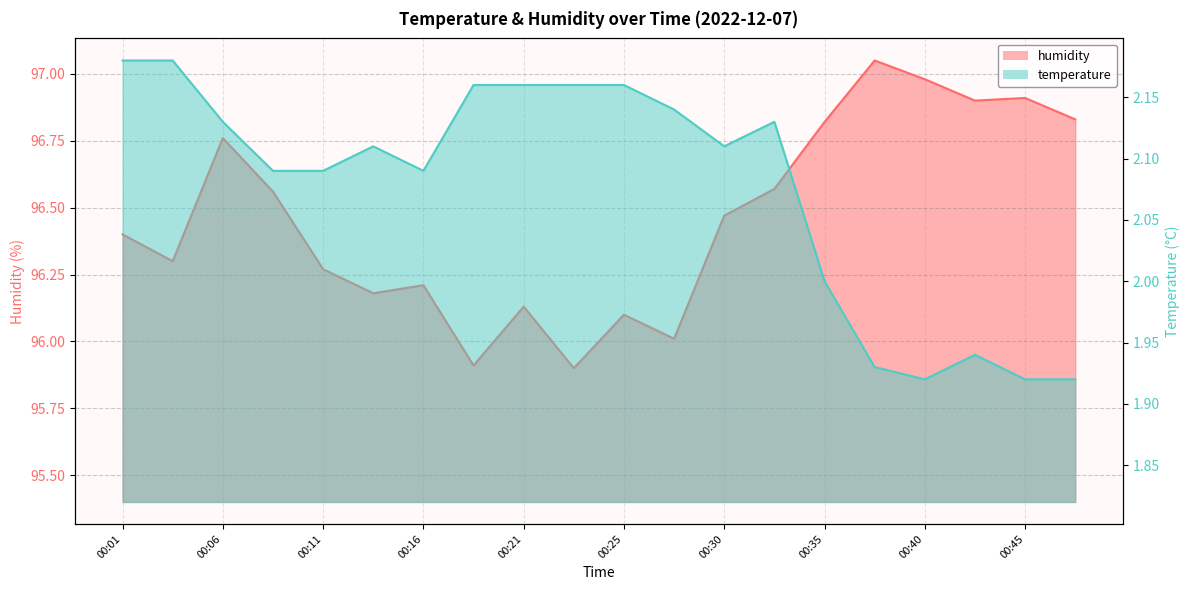

Reading left to right, extract all data points from this chart.

humidity: 00:01=96.4	00:03=96.3	00:06=96.8	00:08=96.6	00:11=96.3	00:13=96.2	00:16=96.2	00:18=95.9	00:21=96.1	00:23=95.9	00:25=96.1	00:28=96.0	00:30=96.5	00:33=96.6	00:35=96.8	00:38=97.0	00:40=97.0	00:42=96.9	00:45=96.9	00:47=96.8
temperature: 00:01=2.2	00:03=2.2	00:06=2.1	00:08=2.1	00:11=2.1	00:13=2.1	00:16=2.1	00:18=2.2	00:21=2.2	00:23=2.2	00:25=2.2	00:28=2.1	00:30=2.1	00:33=2.1	00:35=2.0	00:38=1.9	00:40=1.9	00:42=1.9	00:45=1.9	00:47=1.9